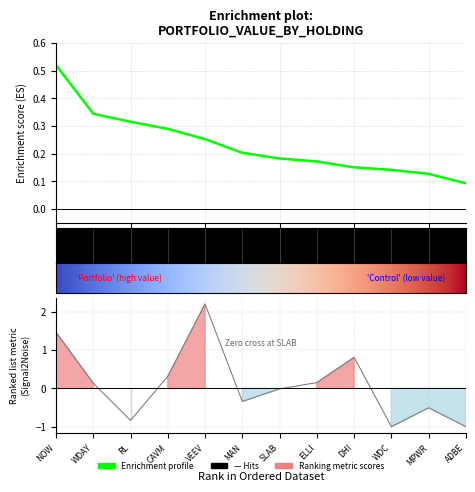

What is the sum of all Value values?

2.8